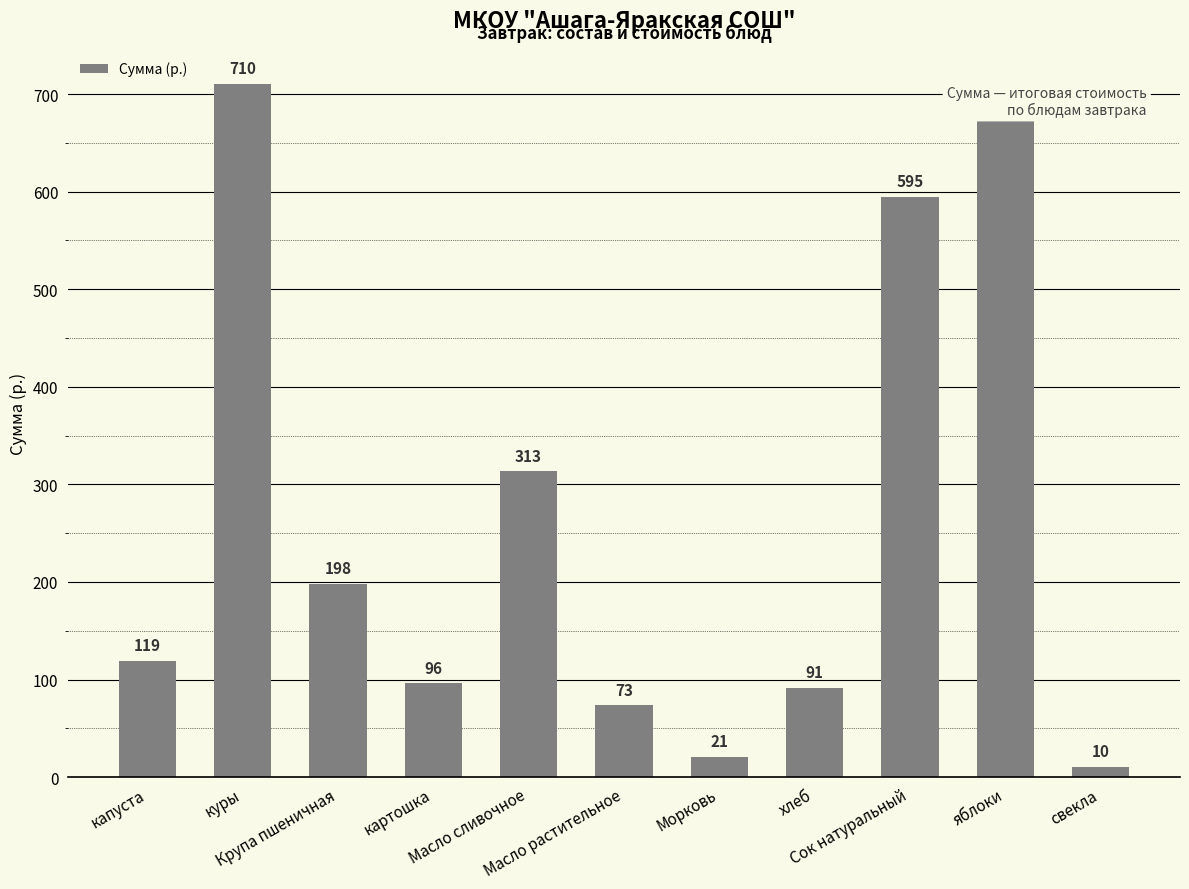

Count the number of data series in this chart.

1